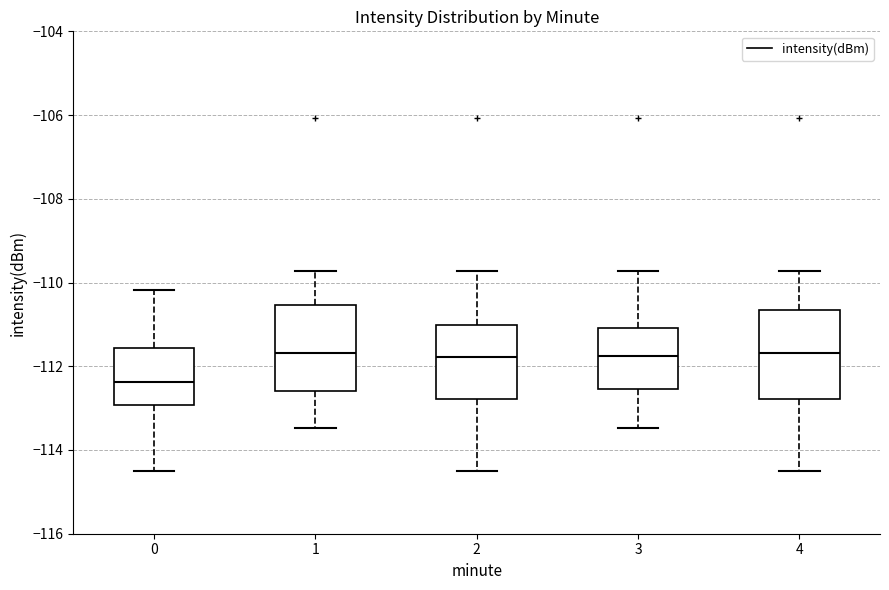

Where does the median line of the box at x = 4 sit on the y-axis? The values are not printed on the chart, so give them approximately, as read against the axis.

-111.6